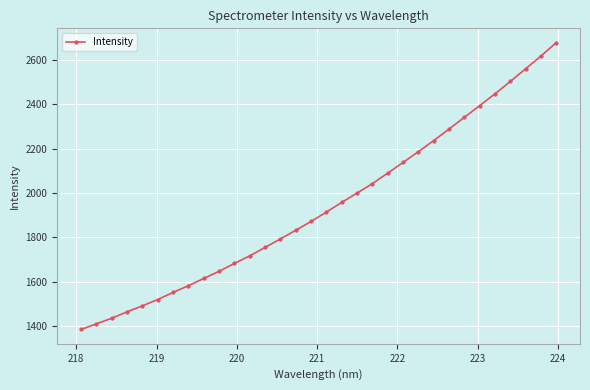

What is the value of the 8th point from the left?

1582.4